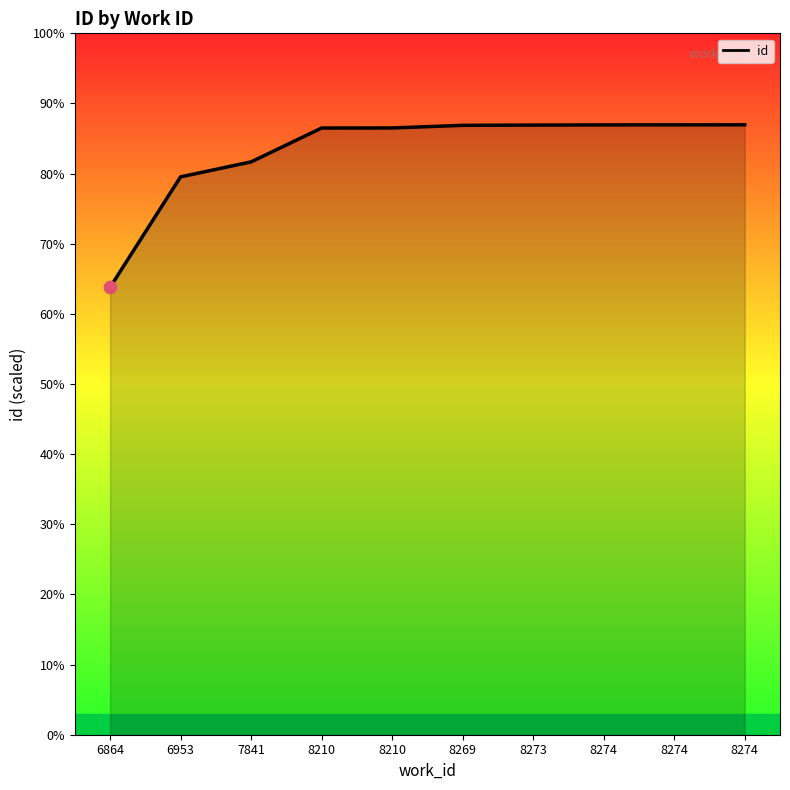

Does the chart have visible grid lines?

No